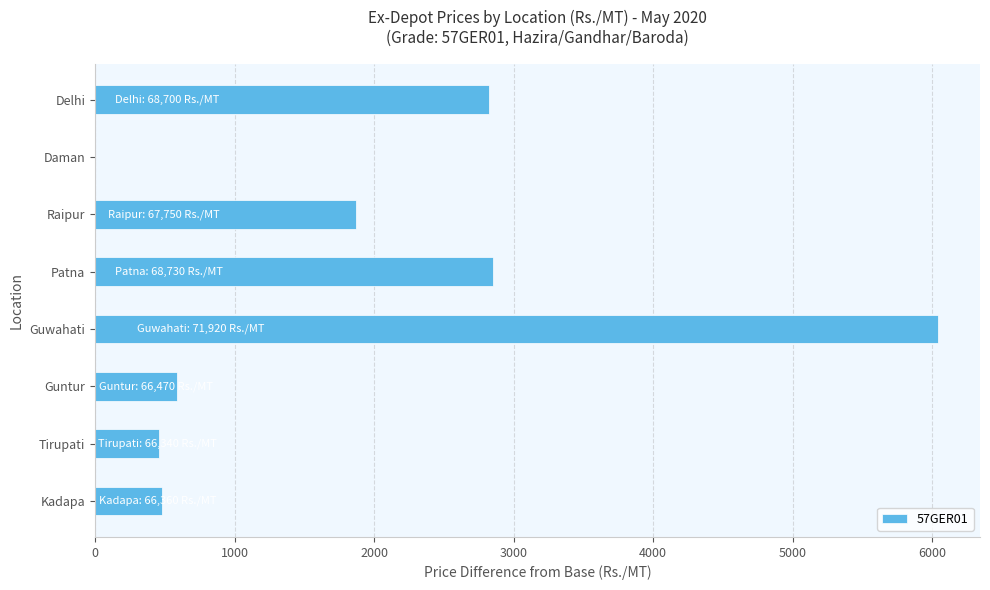

How many categories are shown in the chart?

8